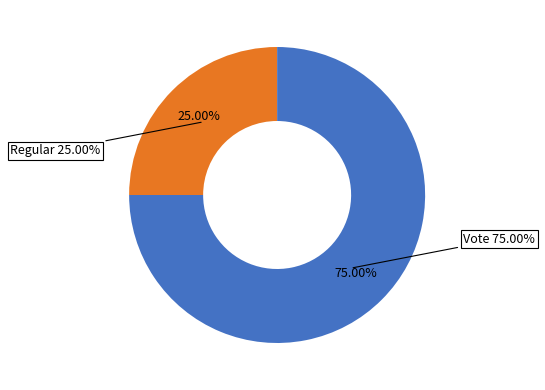

Which slice represents more than half of the pie?

Vote